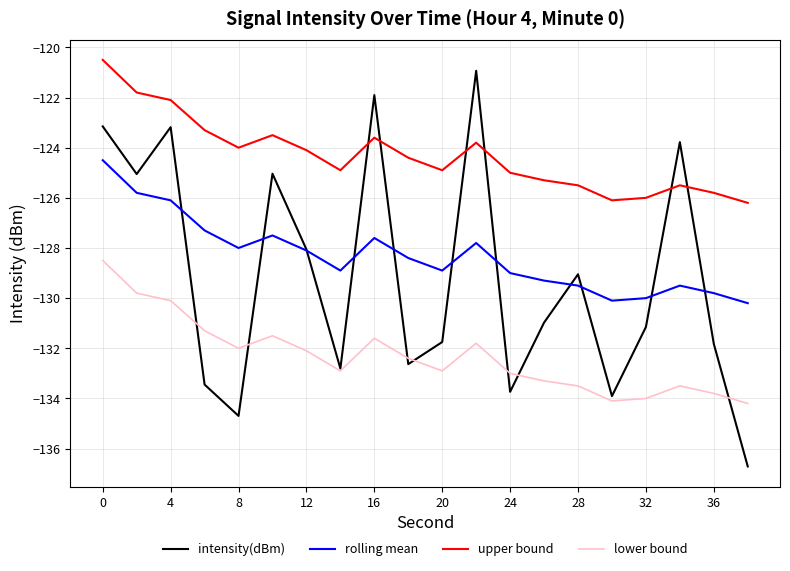

Which series has the widest spread of values?

intensity(dBm)